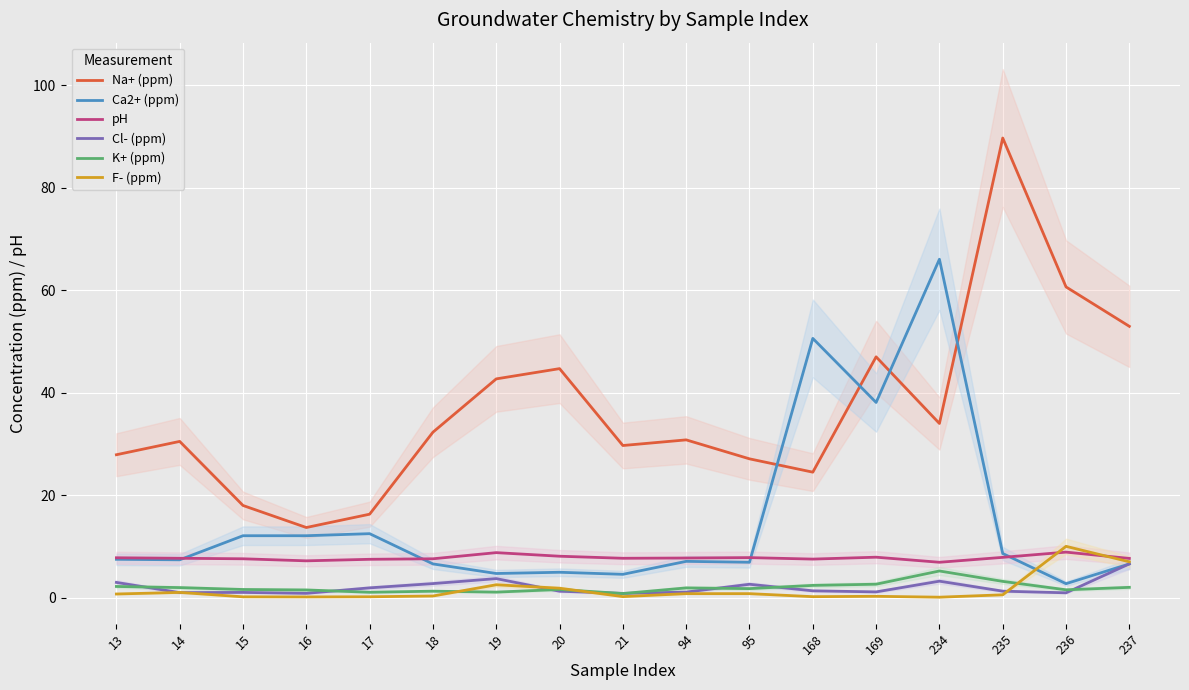

What is the minimum value shown in the chart?

0.1